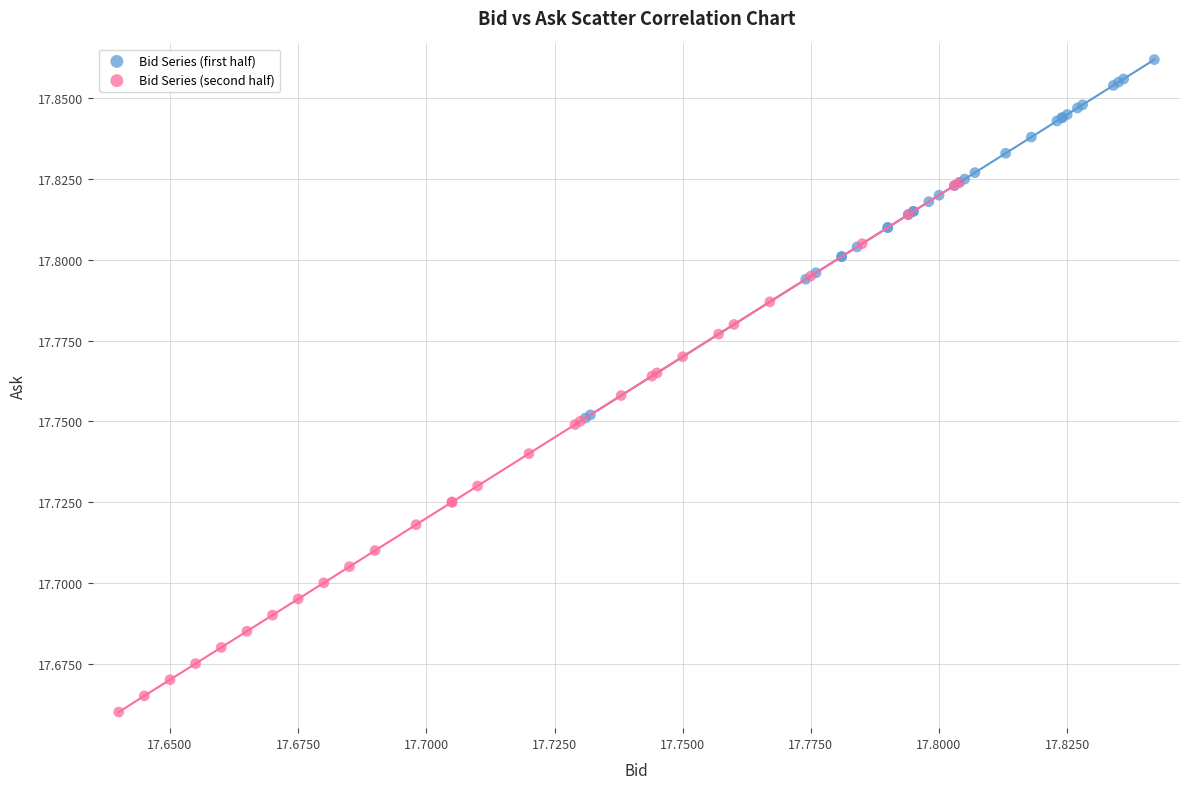

Which series contains the lowest Y value?

Bid Series (second half)